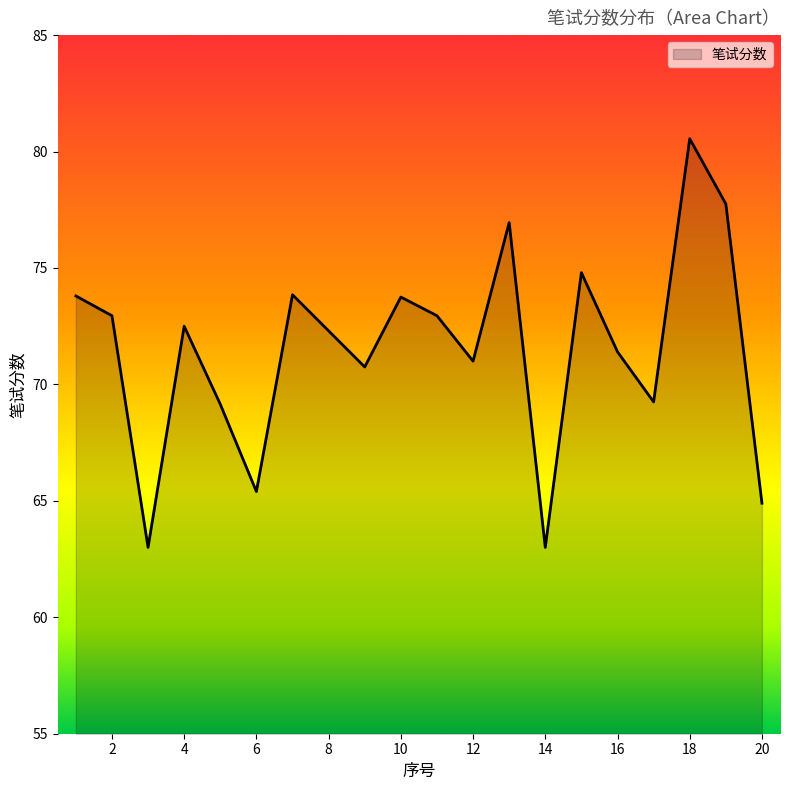

What is the sum of all values?

1430.0